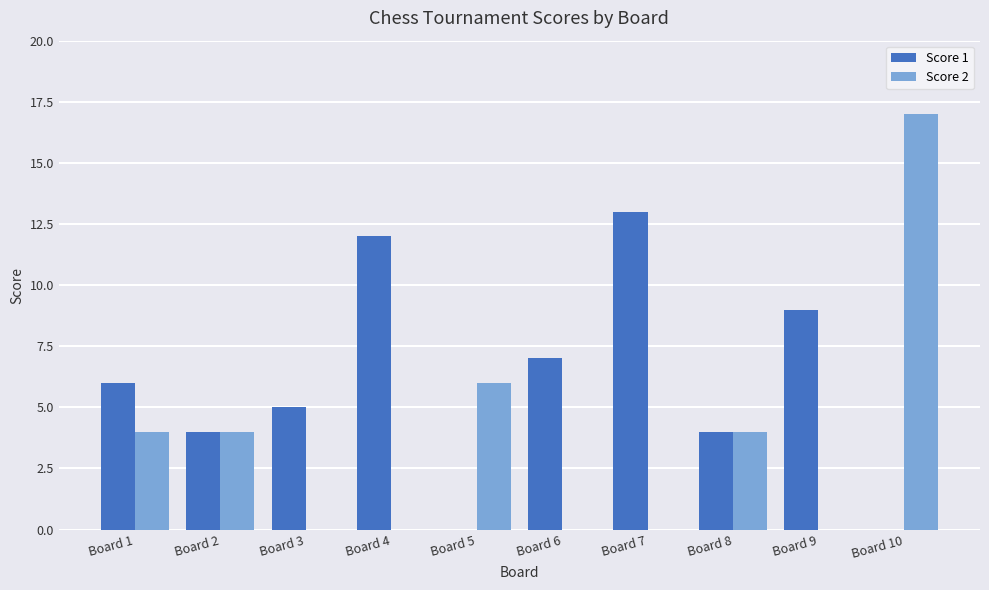

What is the maximum value shown in the chart?

17